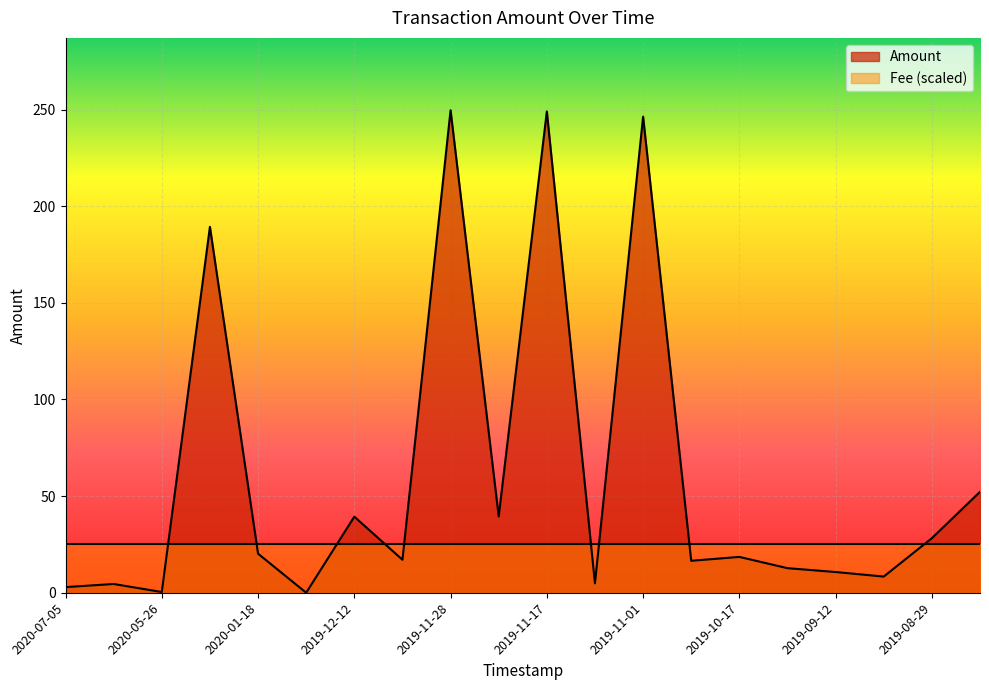

Reading left to right, what are all the values shown in this chart?

2020-07-05=2.9	2020-06-02=4.5	2020-05-26=0.4	2020-05-15=189.3	2020-01-18=20.2	2020-01-10=0.0	2019-12-12=39.4	2019-12-05=17.1	2019-11-28=249.7	2019-11-24=39.5	2019-11-17=249.0	2019-11-08=4.9	2019-11-01=246.4	2019-10-24=16.5	2019-10-17=18.5	2019-10-05=12.7	2019-09-12=10.7	2019-09-05=8.4	2019-08-29=28.2	2019-08-22=52.2